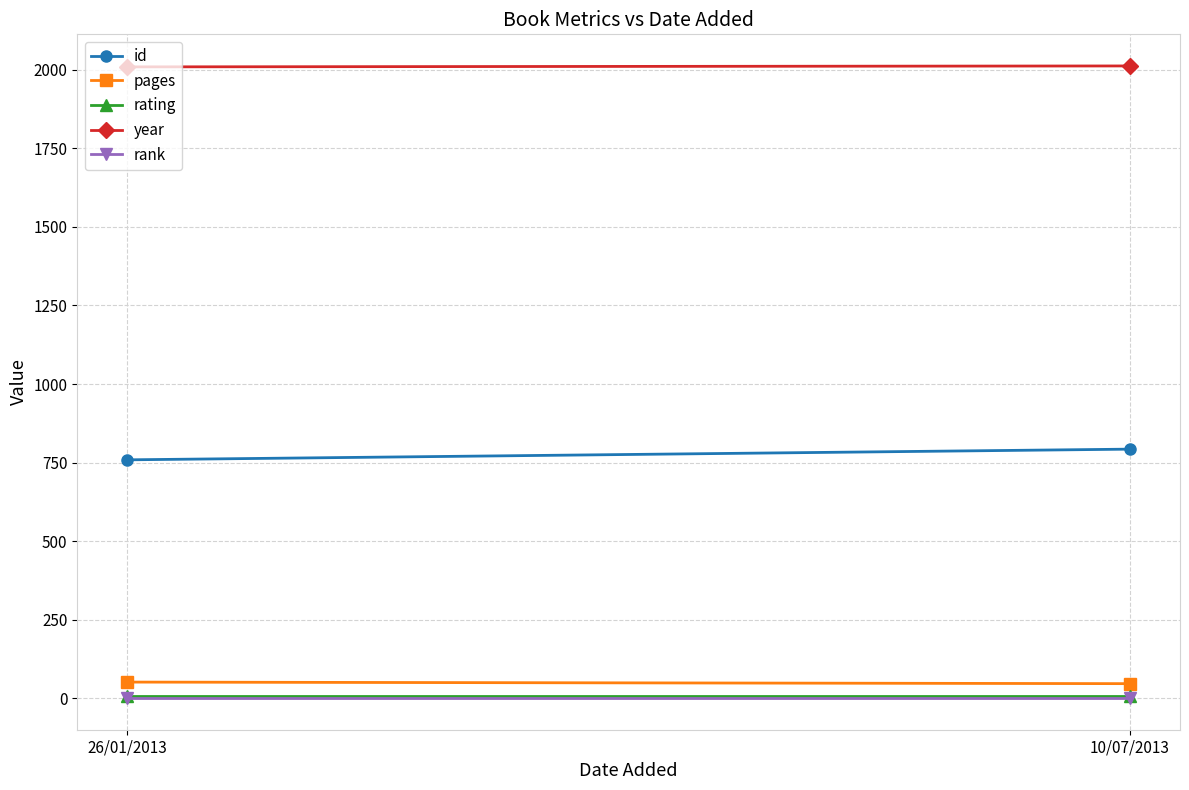

What is the difference between the maximum and minimum values in the id series?

34